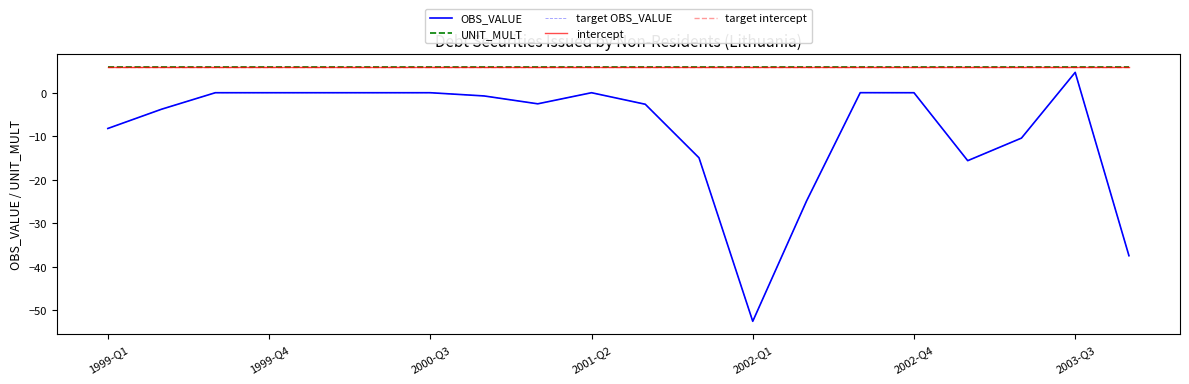

True or false: target OBS_VALUE has more than 2 points higher than both neighbors.

True